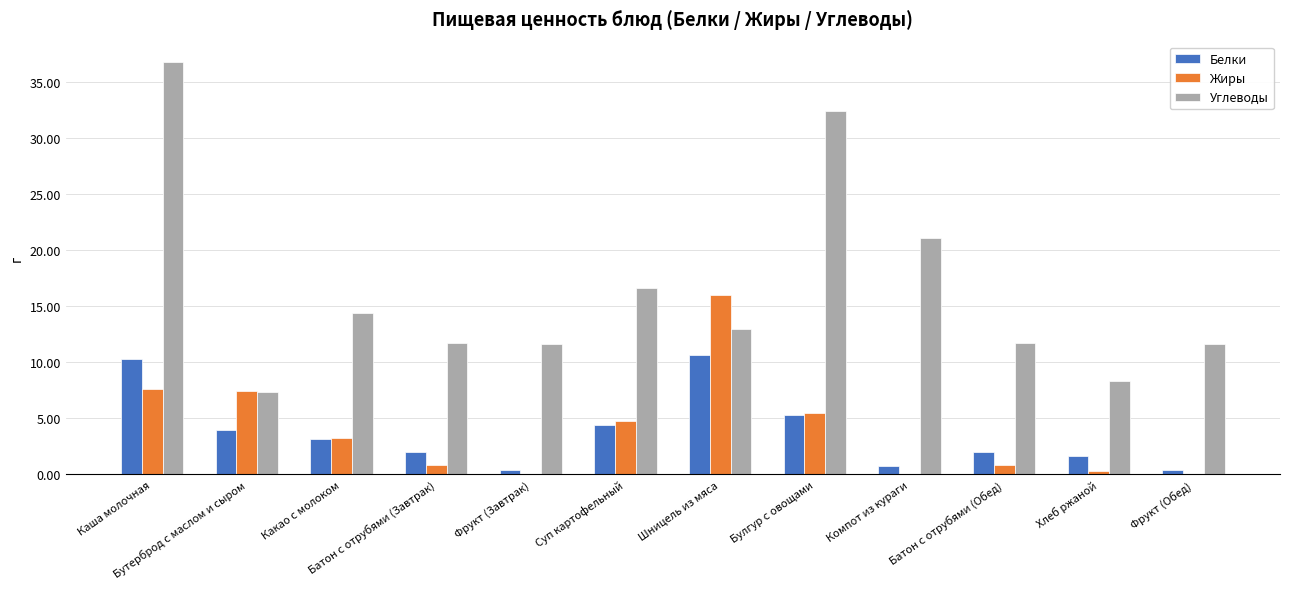

True or false: Белки has a value of 7.1 at Булгур с овощами.

False